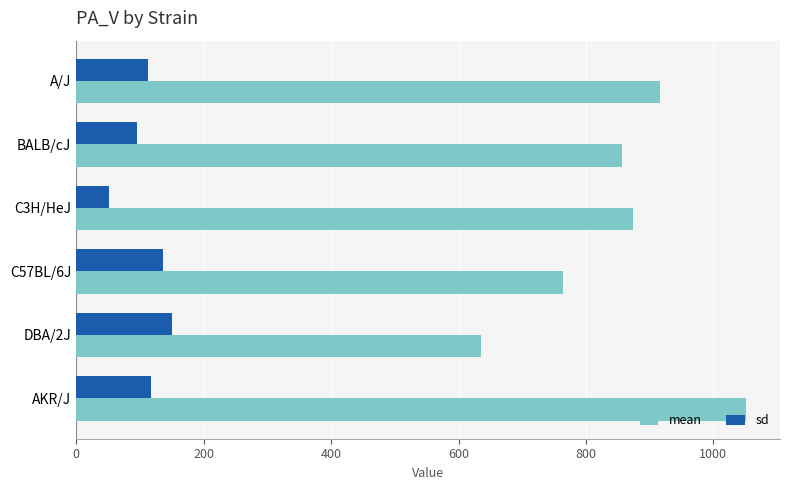

What value does the sd series have at C3H/HeJ?

51.3